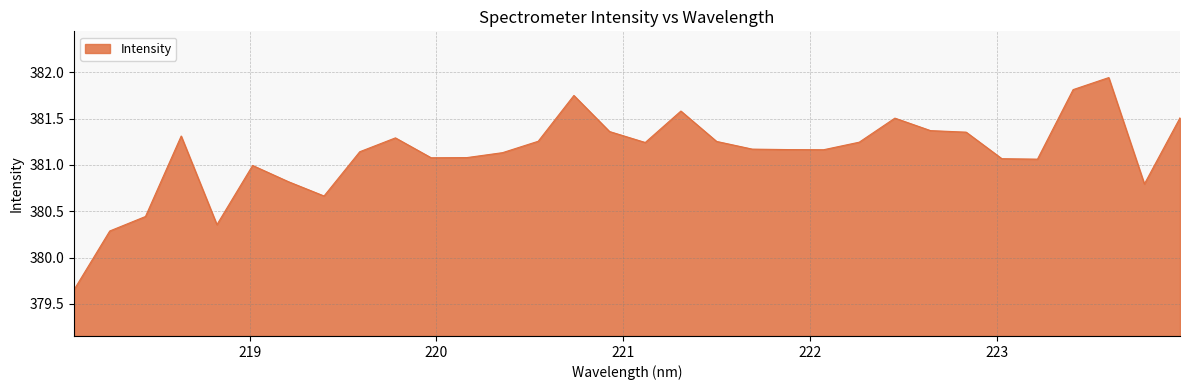

What is the difference between the maximum and minimum values?

2.3